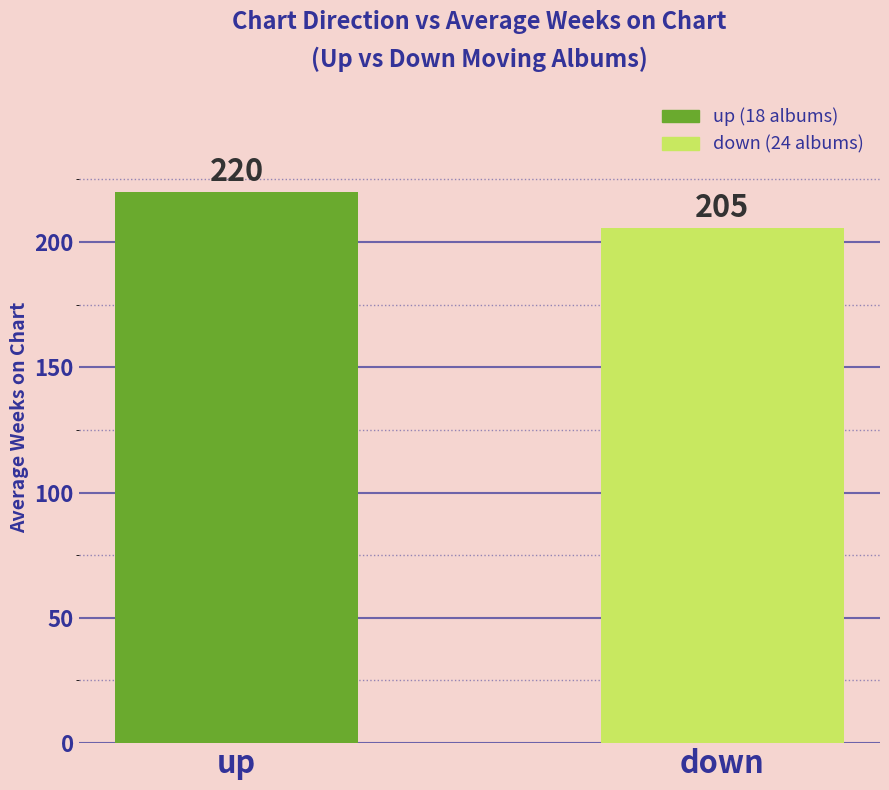

What value does the data have at up?

219.8